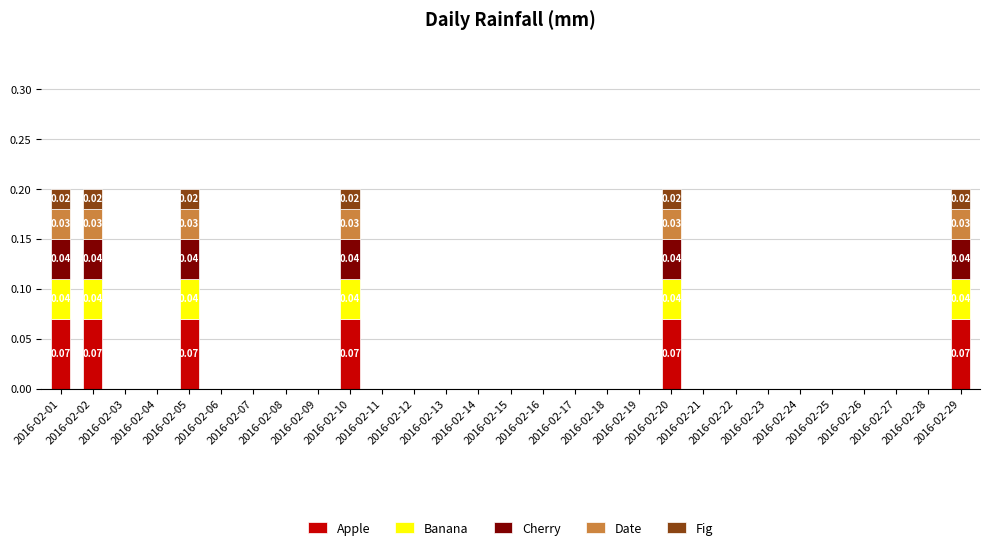

Are the bars grouped side by side (vs. stacked)?

No